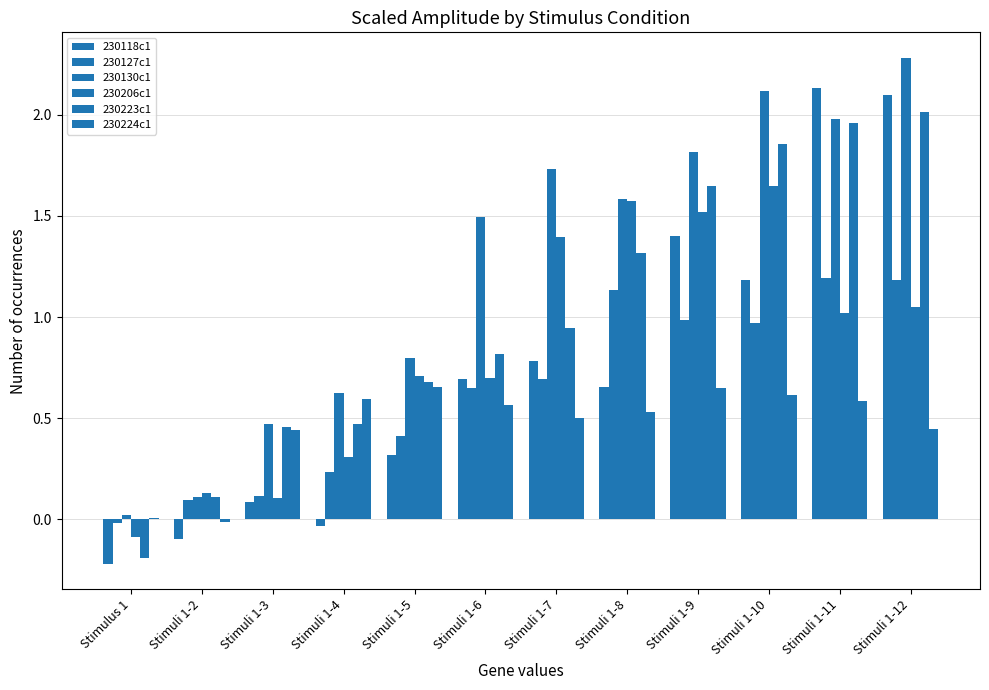

What is the value of the 230130c1 bar at the 3rd from the left?

0.5